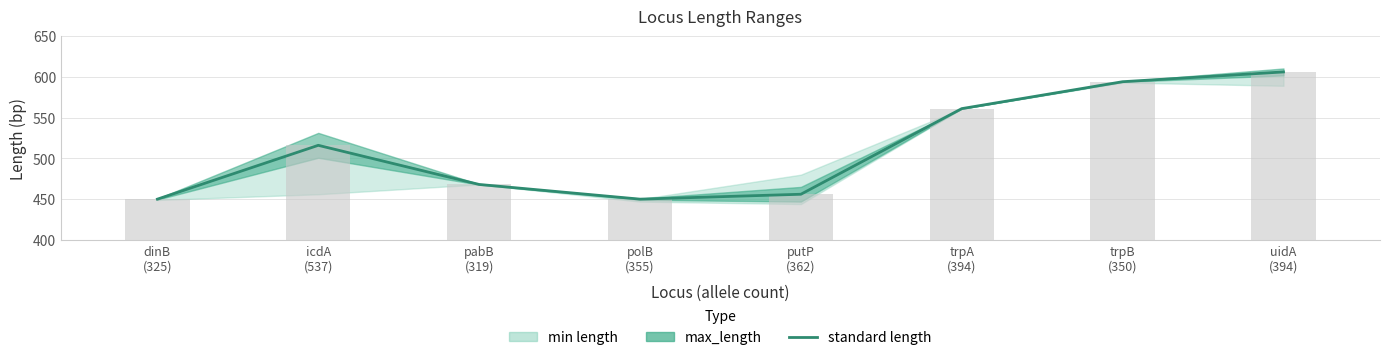

Which has a higher value, polB
(355) or trpA
(394)?

trpA
(394)